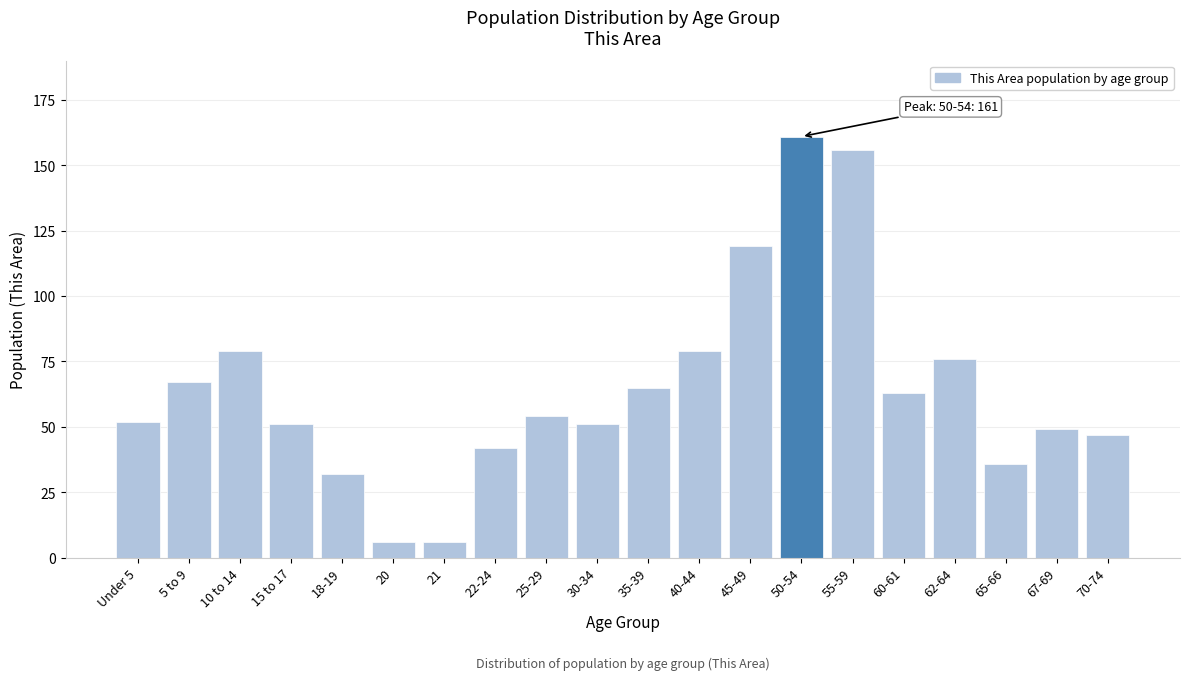

Reading left to right, transcribe all the data shown in this chart.

Under 5=52	5 to 9=67	10 to 14=79	15 to 17=51	18-19=32	20=6	21=6	22-24=42	25-29=54	30-34=51	35-39=65	40-44=79	45-49=119	50-54=161	55-59=156	60-61=63	62-64=76	65-66=36	67-69=49	70-74=47